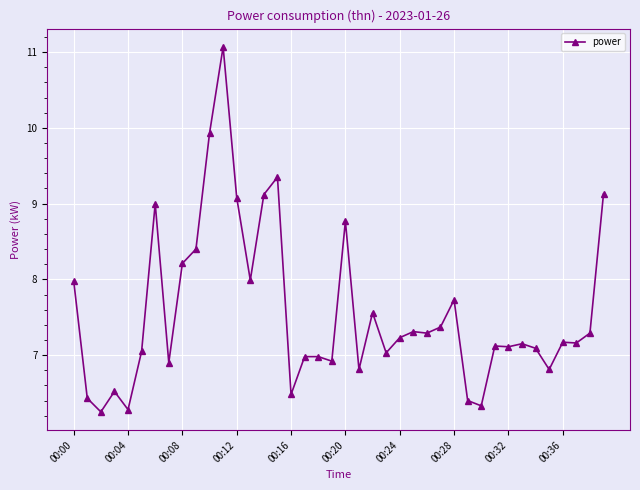

What is the average value?

7.6